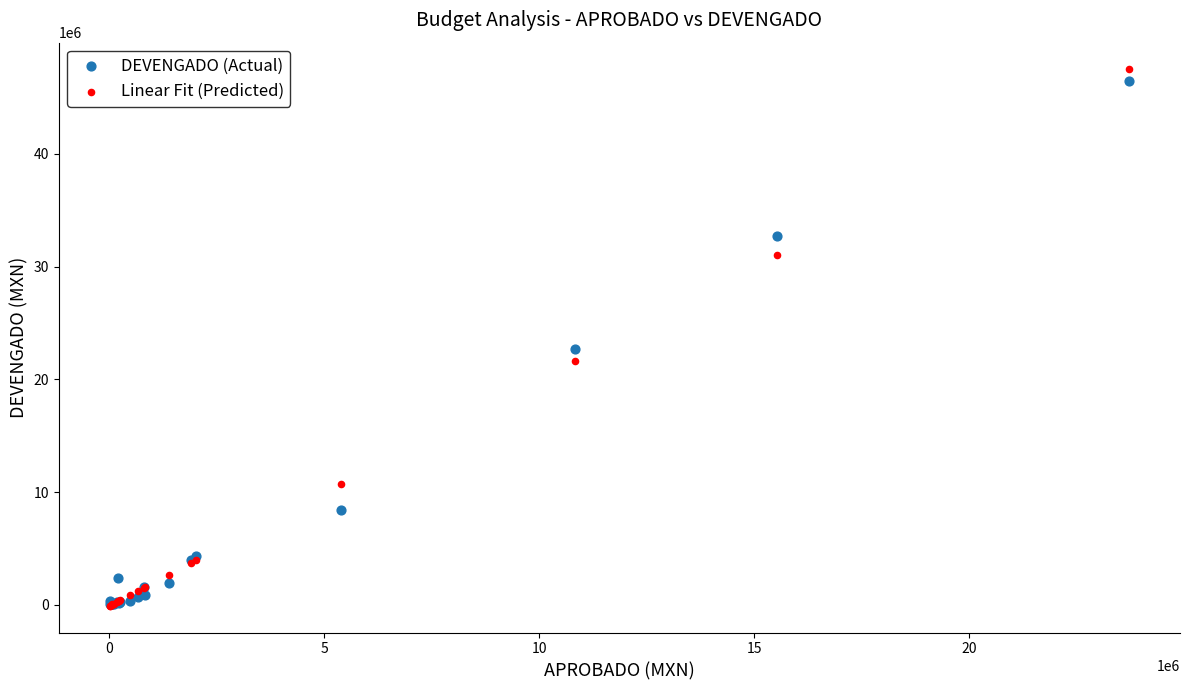

What are all the series names shown in the legend?

DEVENGADO (Actual), Linear Fit (Predicted)